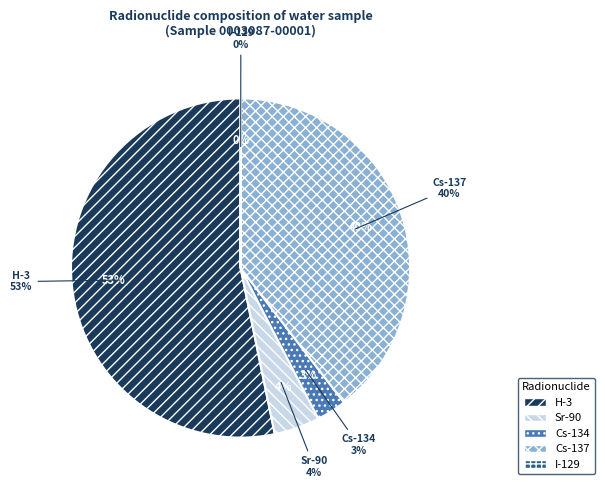

Is H-3 the majority of the pie?

Yes